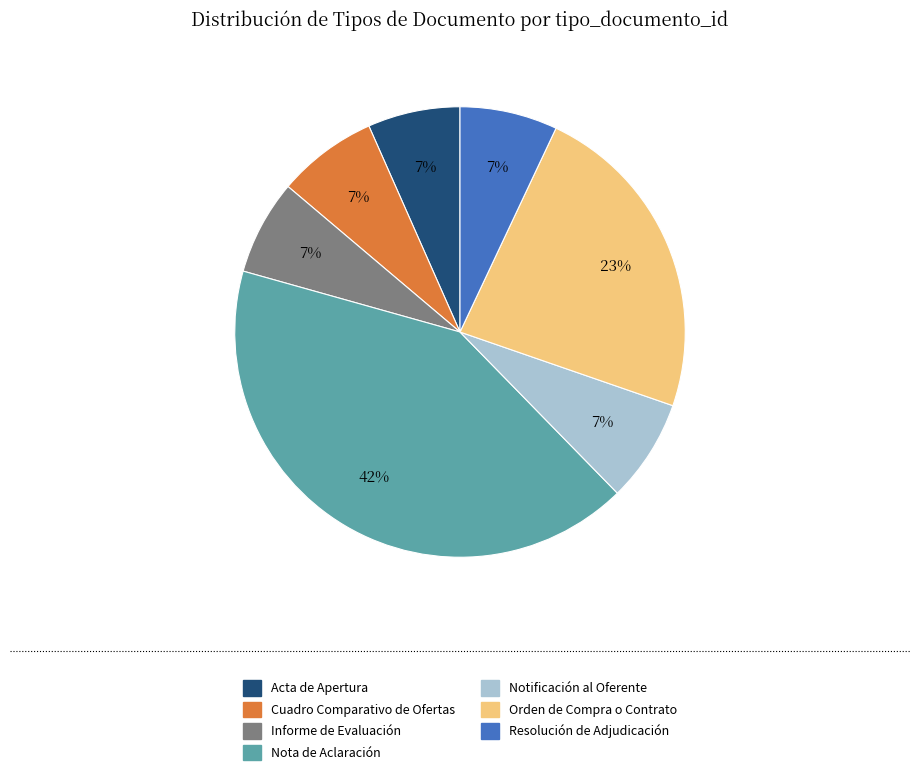

Is it true that Notificación al Oferente is 22% of the pie?

False